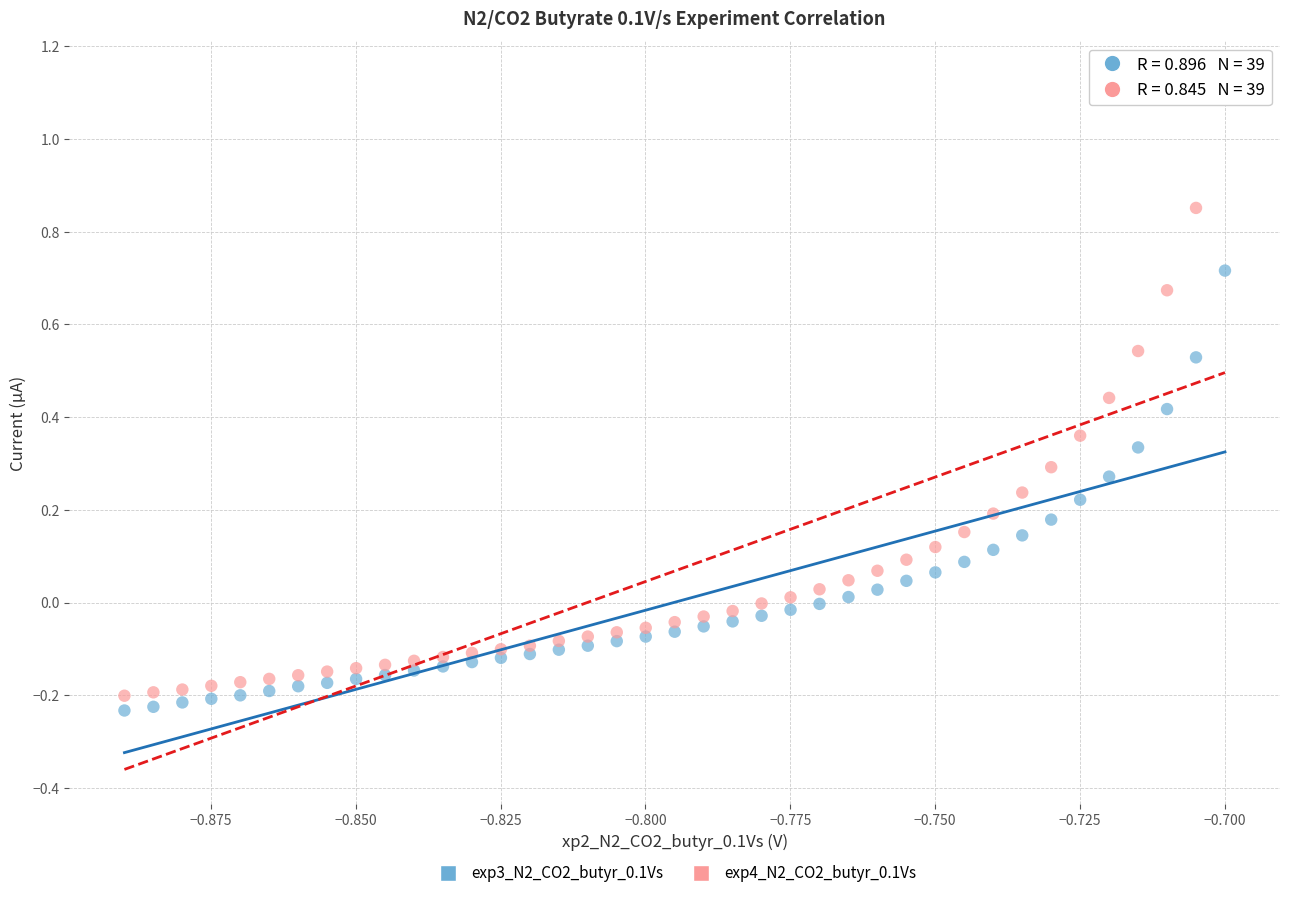

Which series reaches the minimum Y coordinate?

exp3_N2_CO2_butyr_0.1Vs